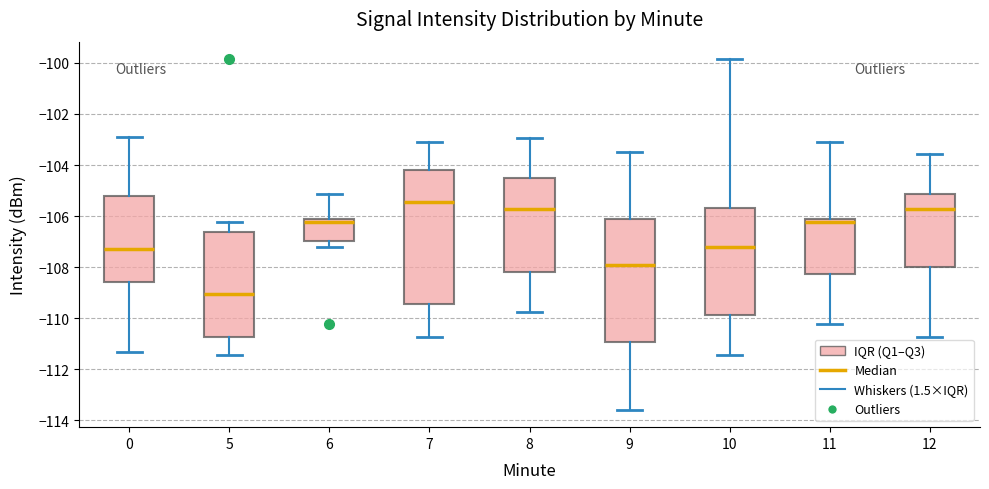

Which box's median line is the highest?

7